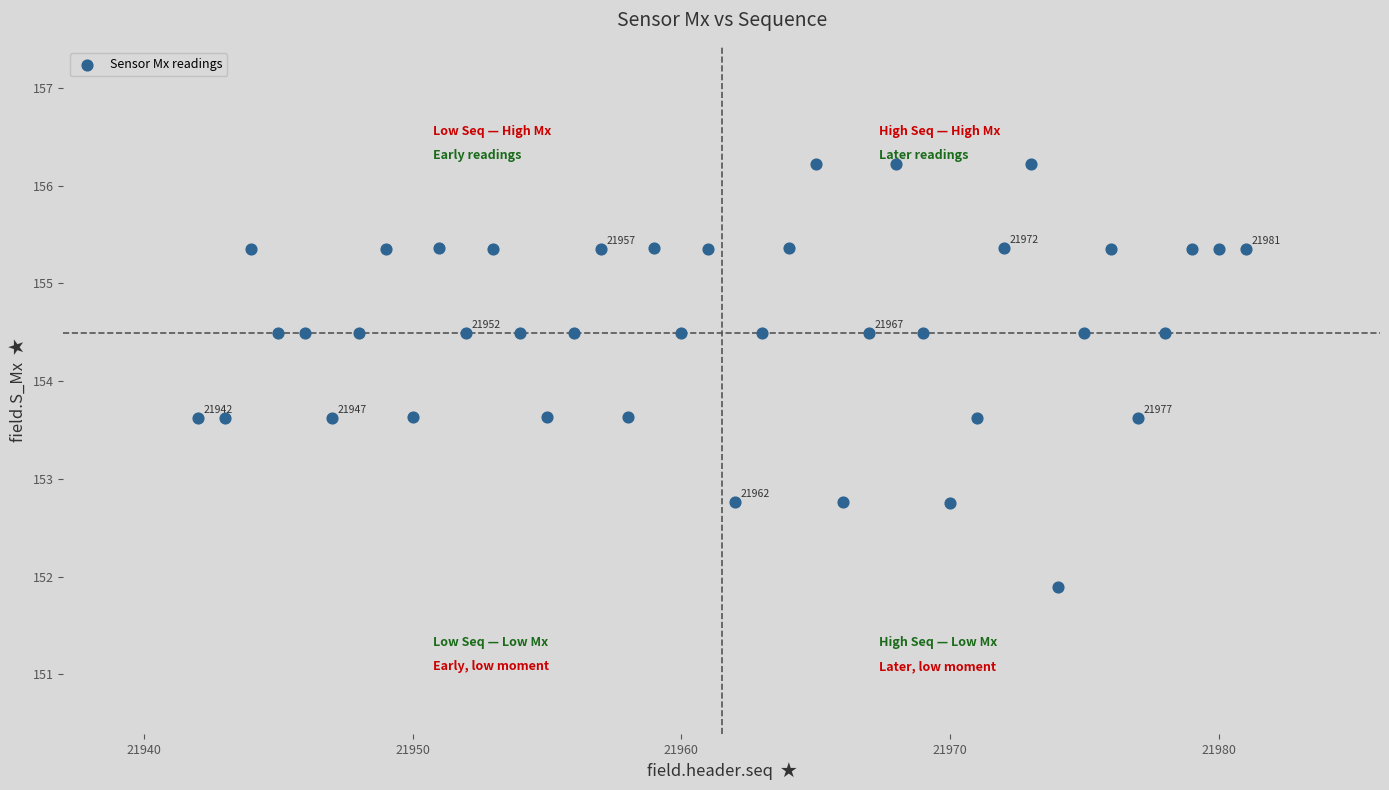

What is the range of Y values (max minus min)?

4.3